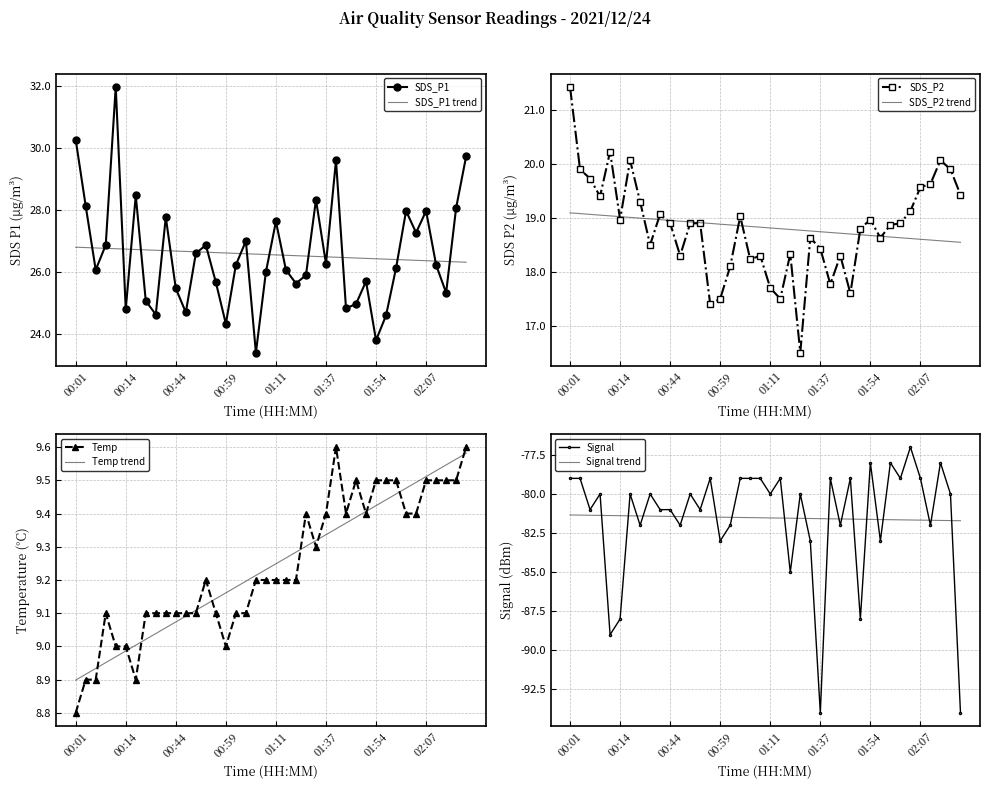

Where does the SDS_P2 series first go above 18?

00:01